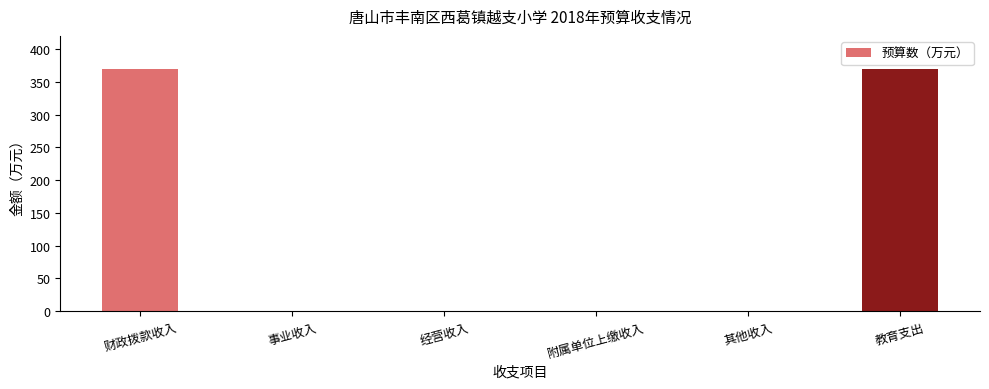

What is the sum of all values?

738.9